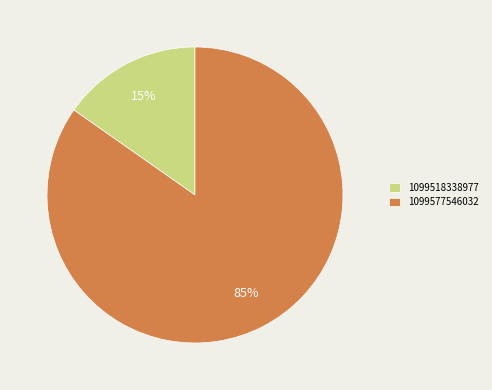

How many slices are in this pie chart?

2